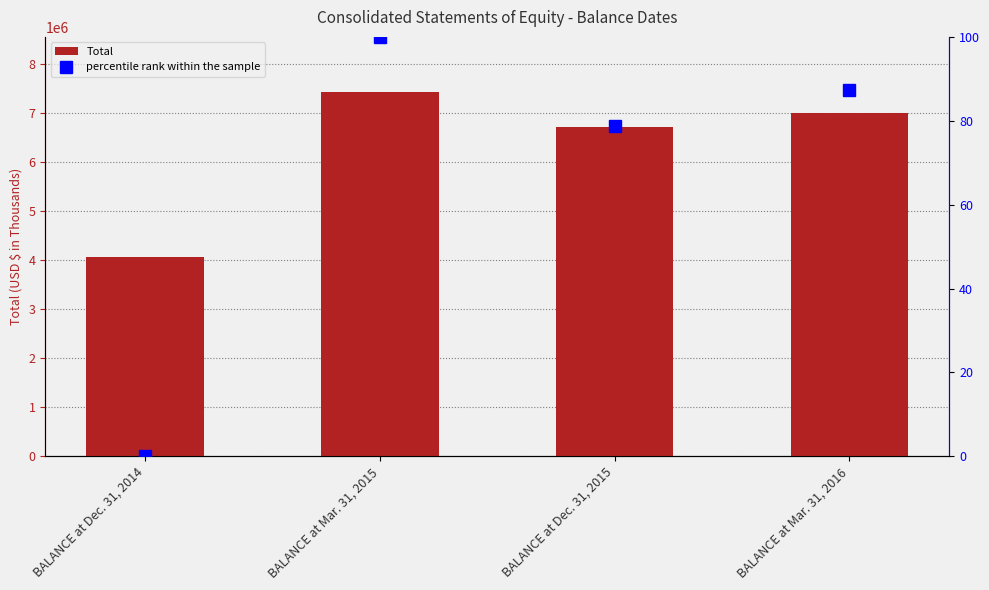

Which category has the lowest value across all series?

BALANCE at Dec. 31, 2014